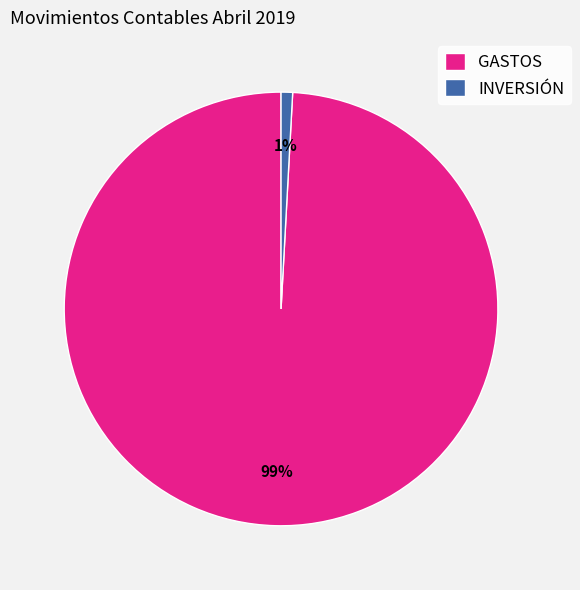

The INVERSIÓN slice represents 7% of the pie. True or false?

False